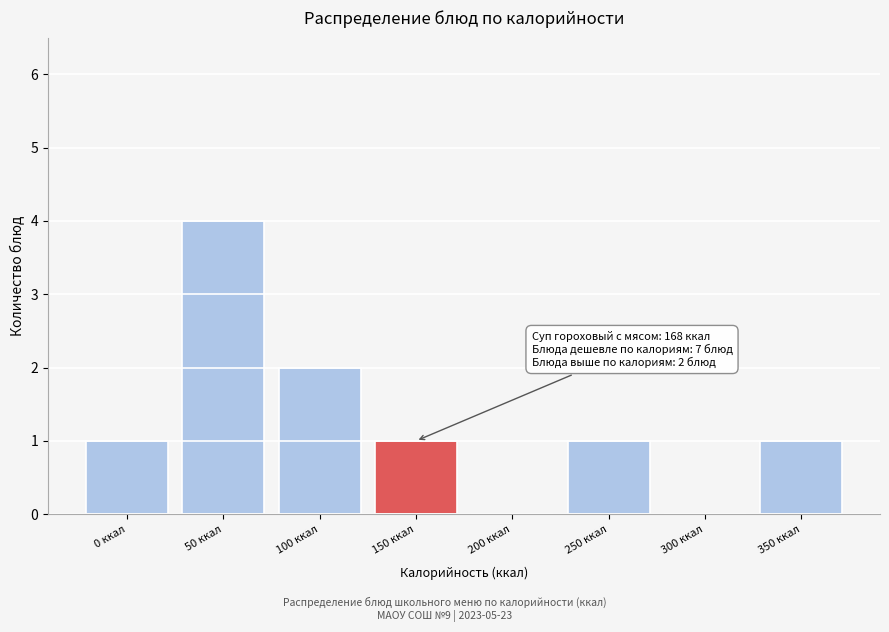

Reading left to right, extract all data points from this chart.

0 ккал=1	50 ккал=4	100 ккал=2	150 ккал=1	200 ккал=0	250 ккал=1	300 ккал=0	350 ккал=1